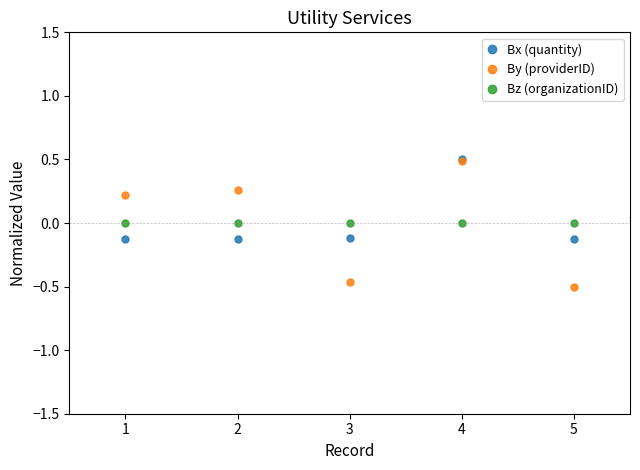

What is the greatest value displayed?

0.5